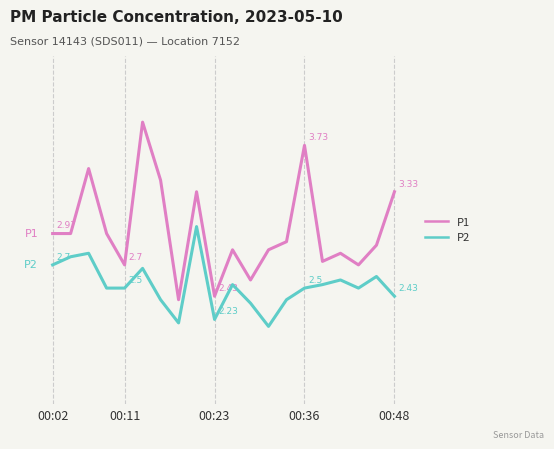

True or false: P1 and P2 intersect in this chart.

False